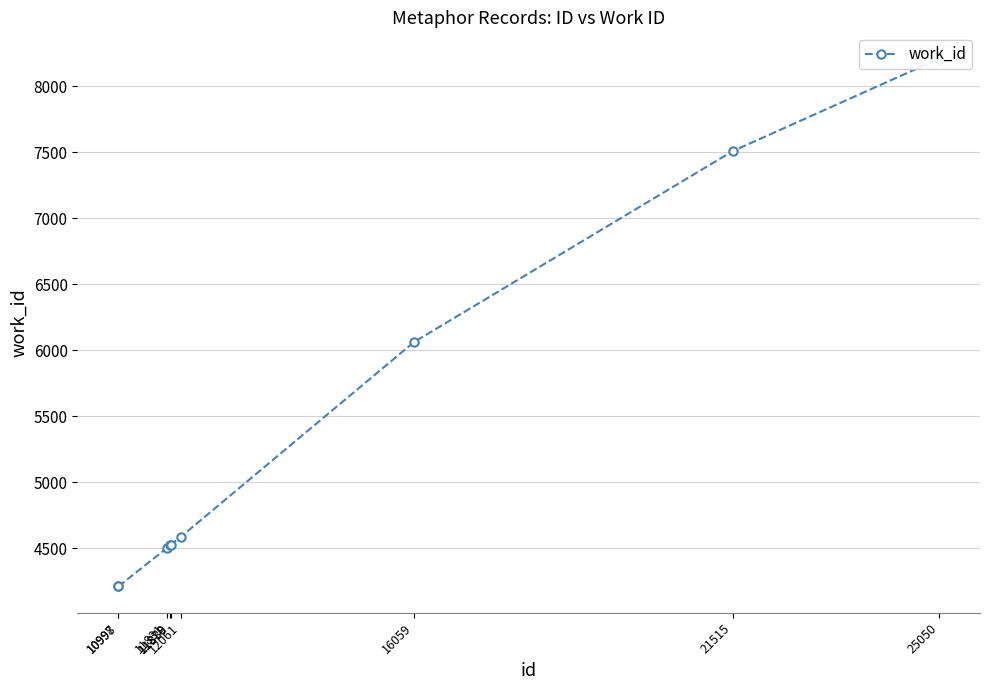

How many lines are shown in the chart?

1